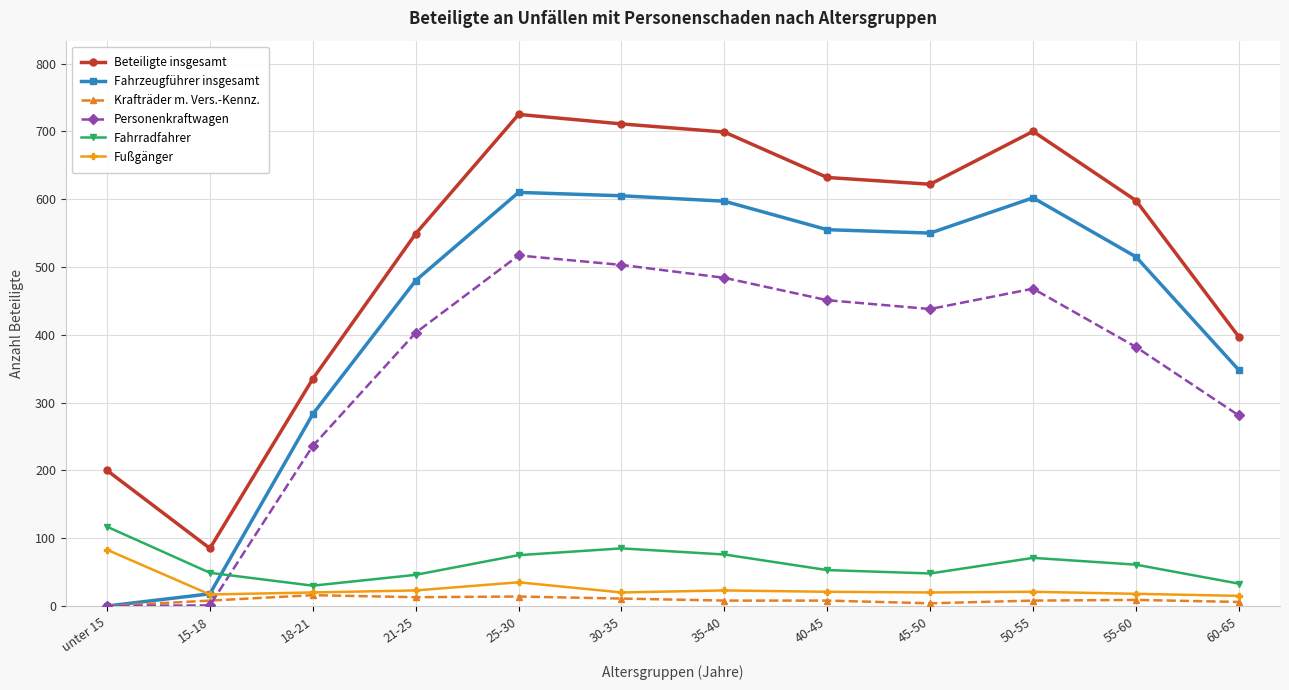

What is the label of the 12th point from the right?

unter 15